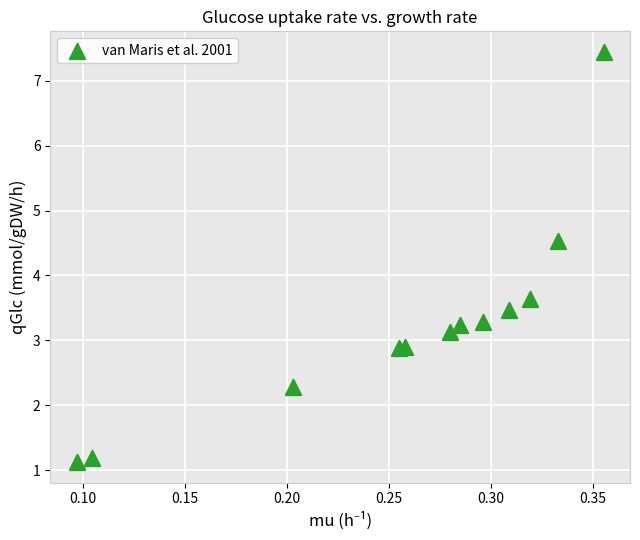

What Y value in the scatter plot is closest to 4?

3.6